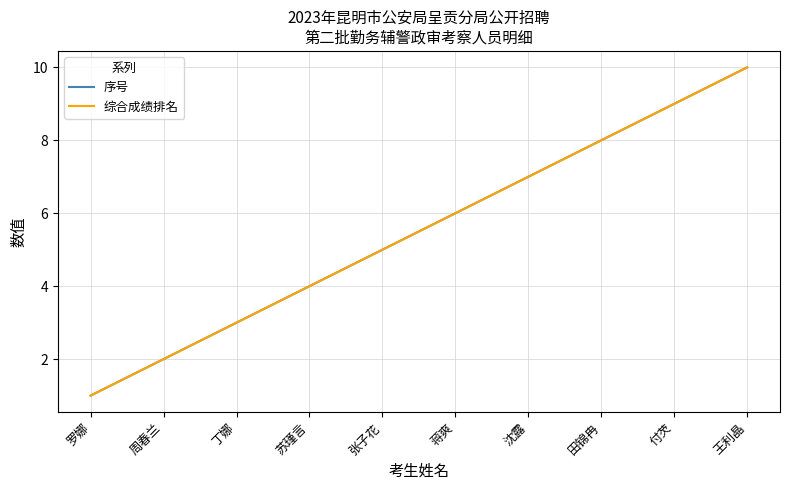

True or false: 序号 and 综合成绩排名 intersect in this chart.

False